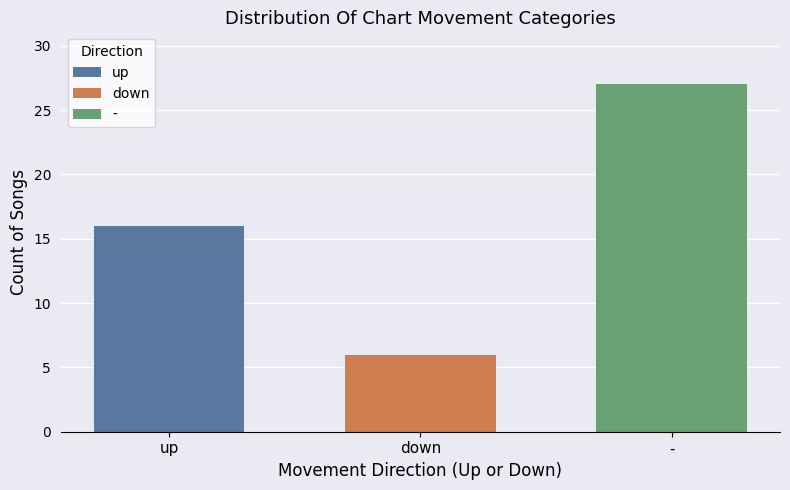

What is the spread (max minus min) of values at down?

21